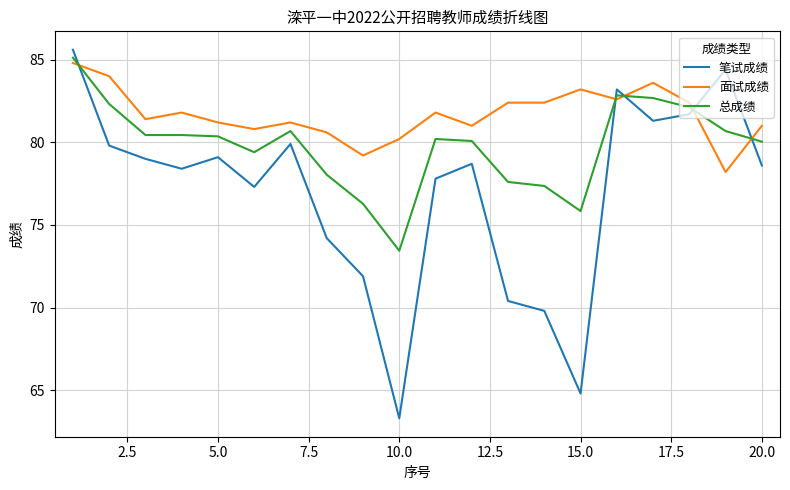

What is the minimum value shown in the chart?

63.3